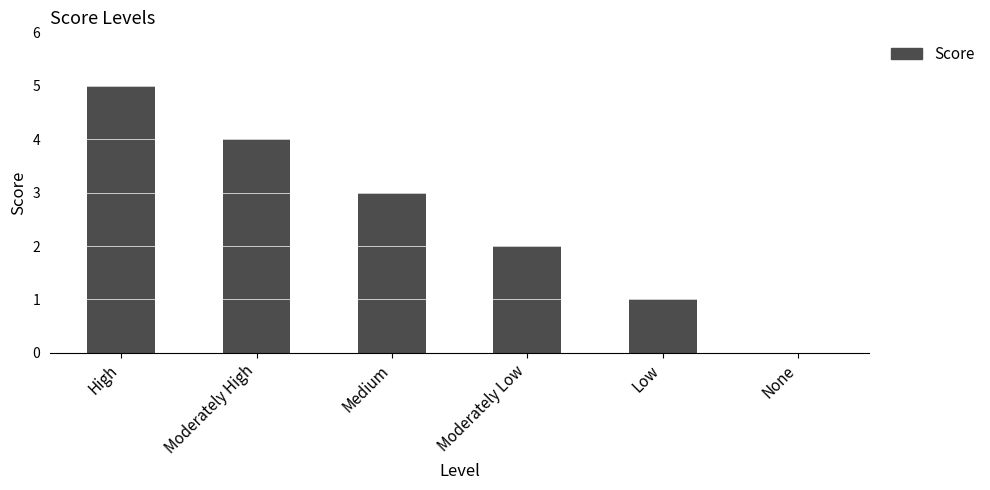

Is it true that the value at Moderately Low is 3?

False